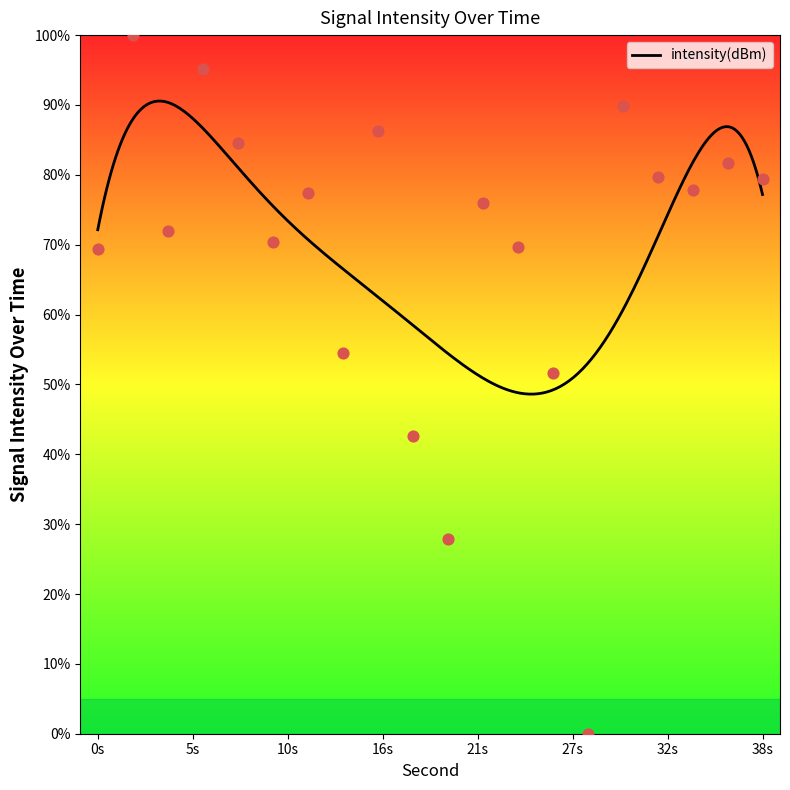

What is the change in value from 18 to 20?

-14.7